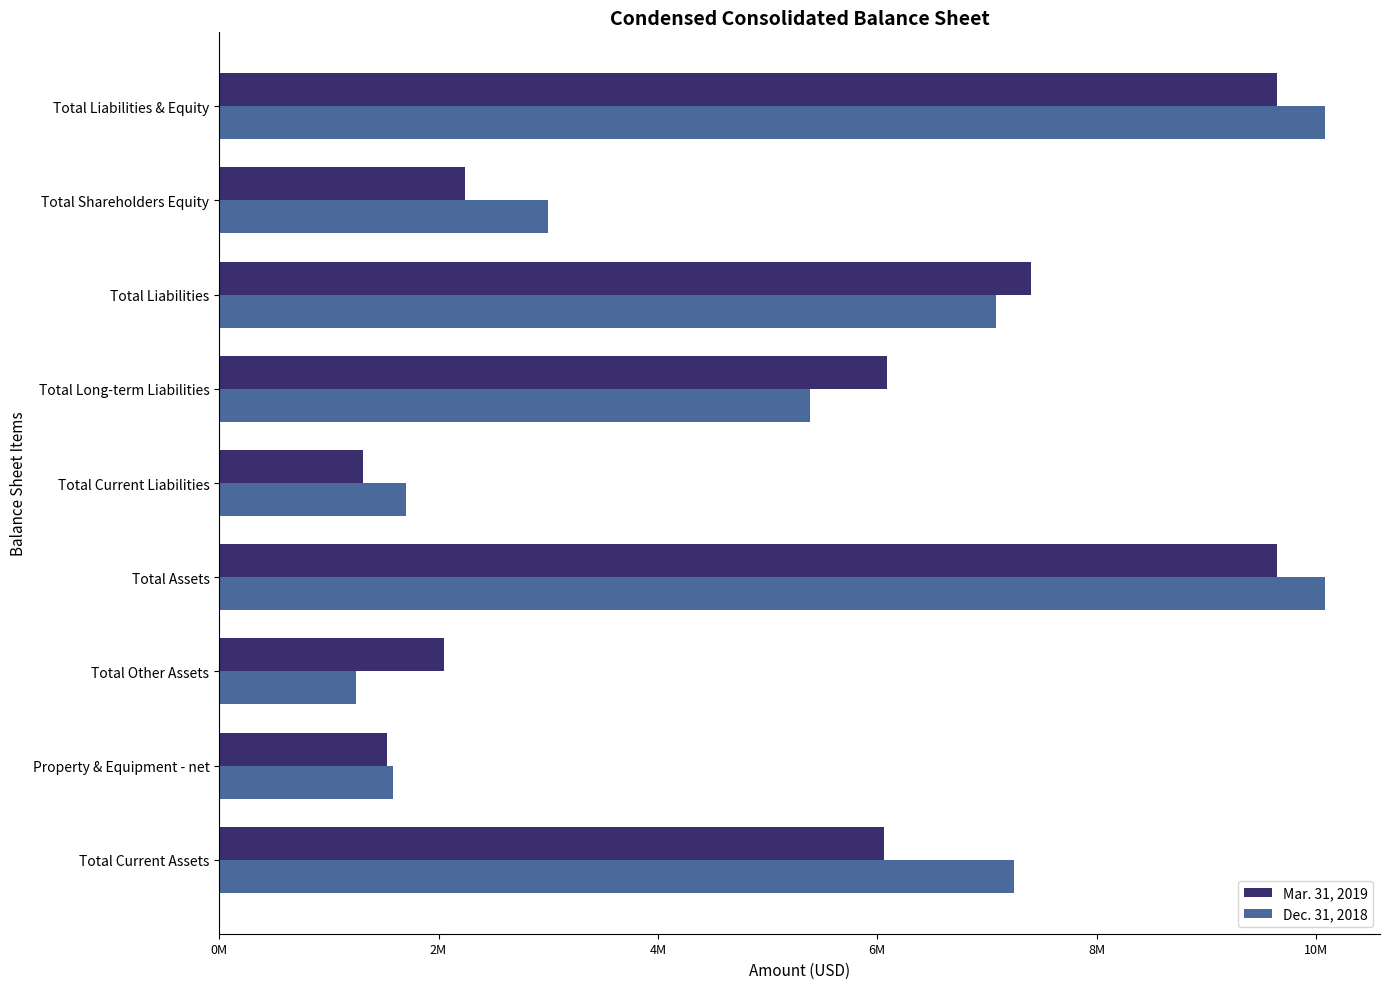

What are all the series names shown in the legend?

Mar. 31, 2019, Dec. 31, 2018